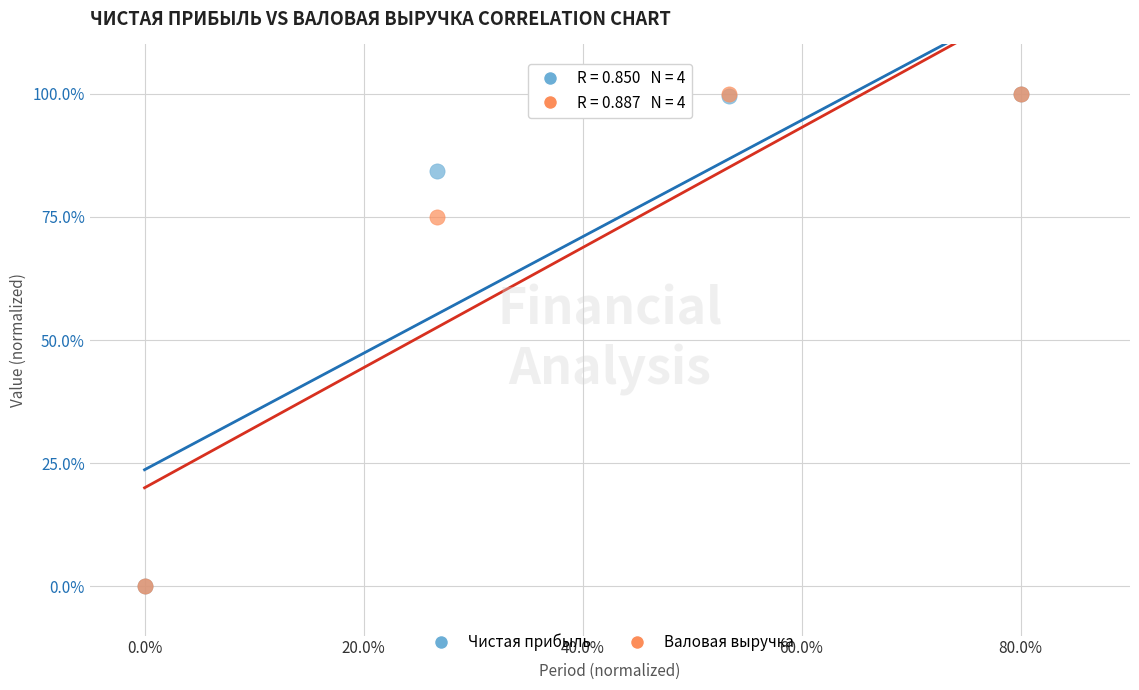

In the Чистая прибыль series, what Y value is closest to 50?

84.3